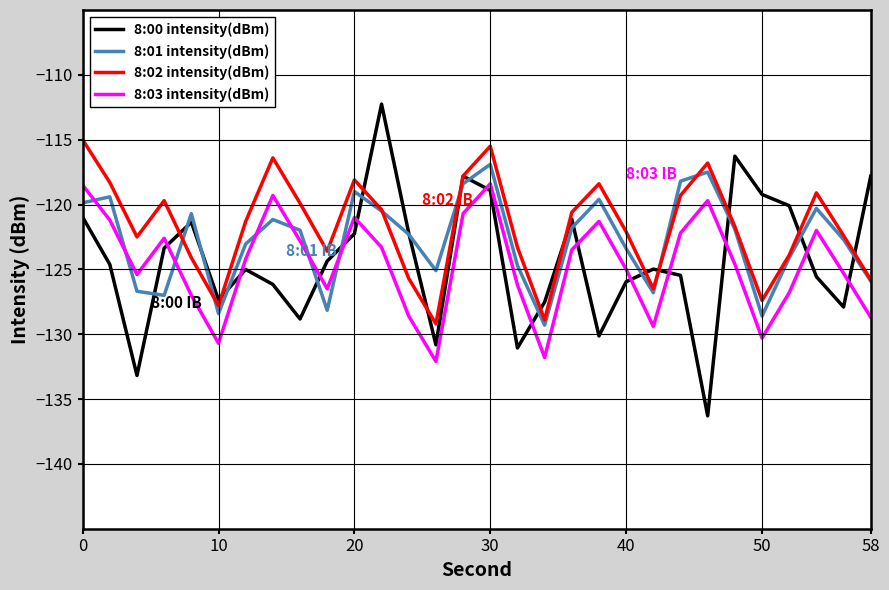

What is the average value of the 8:00 intensity(dBm) series?

-124.3